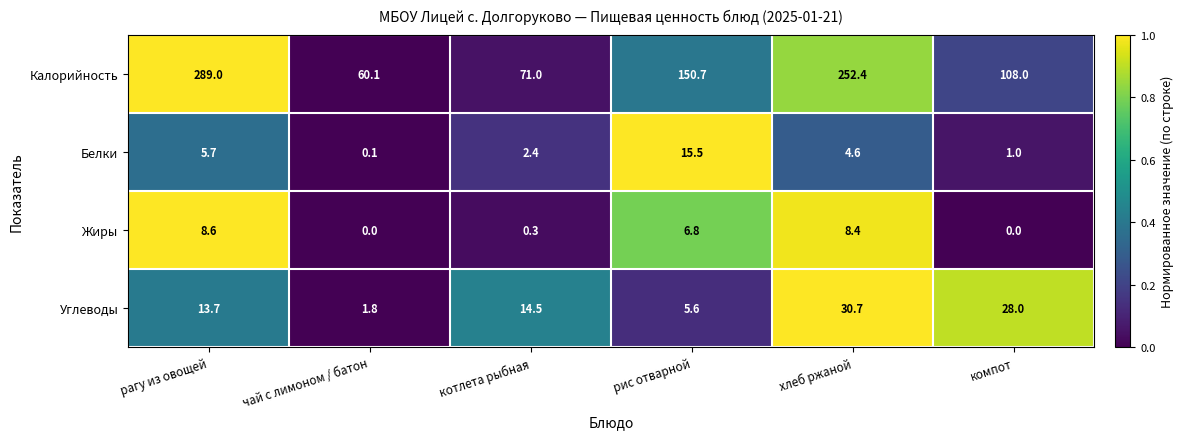

The Калорийность series shows 150.7 at рис отварной. True or false?

True